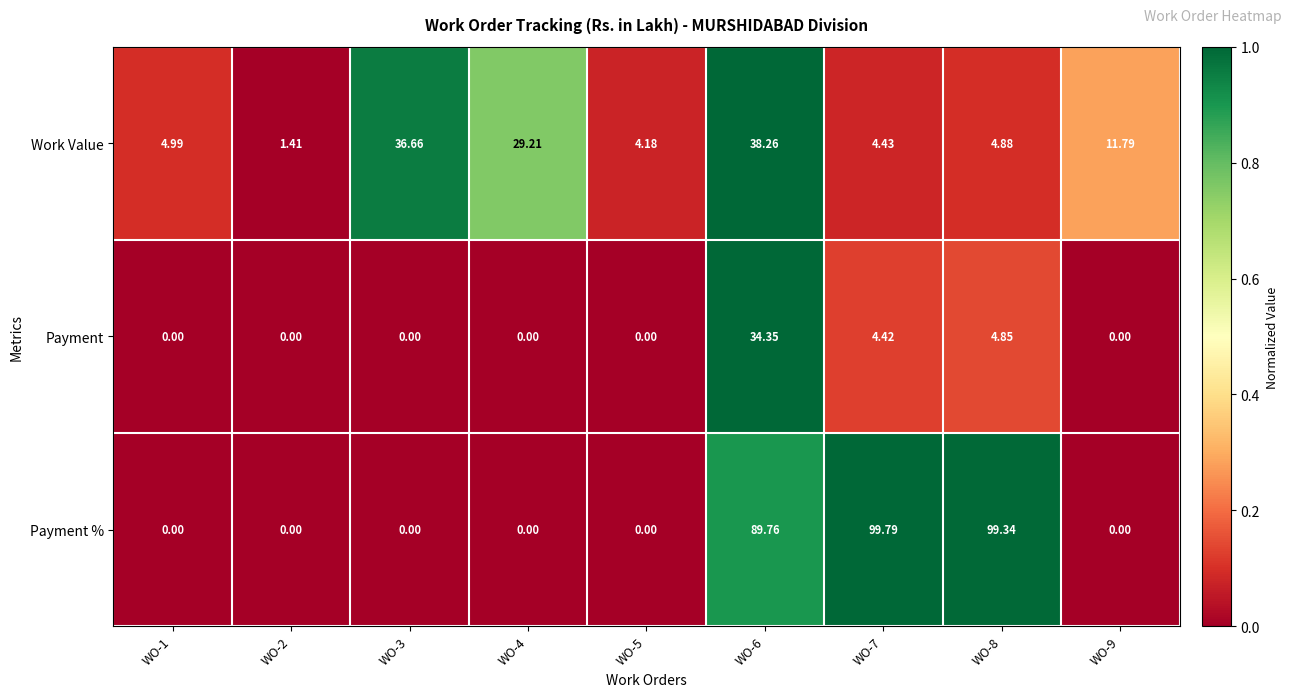

At which category is the sum across all series the highest?

WO-6